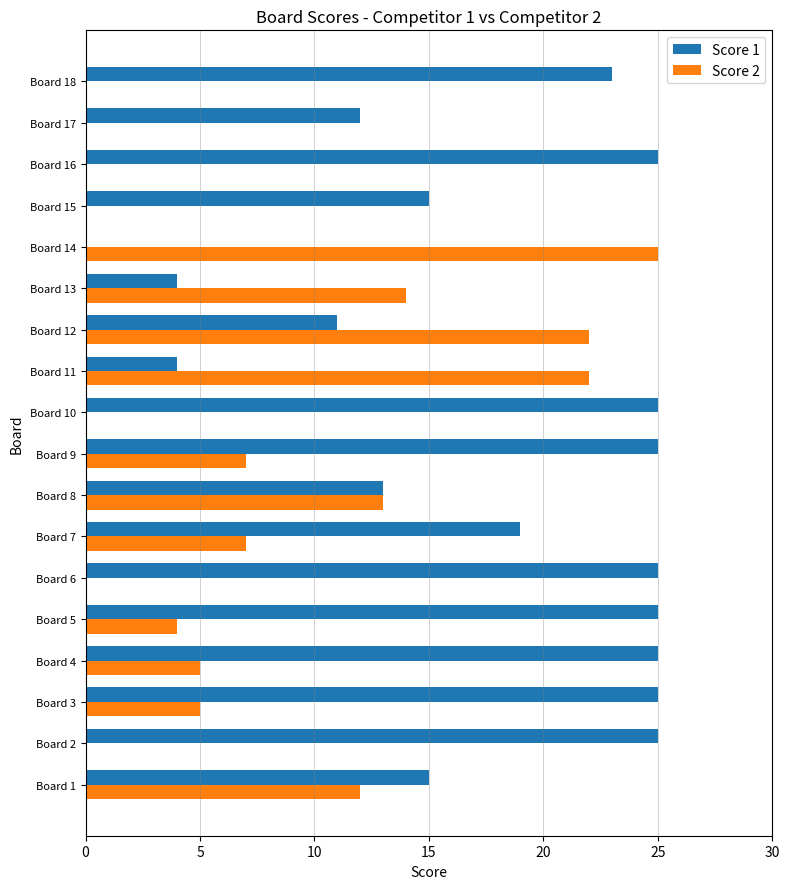

Is the value of Score 1 at Board 15 greater than the value of Score 2 at Board 7?

Yes